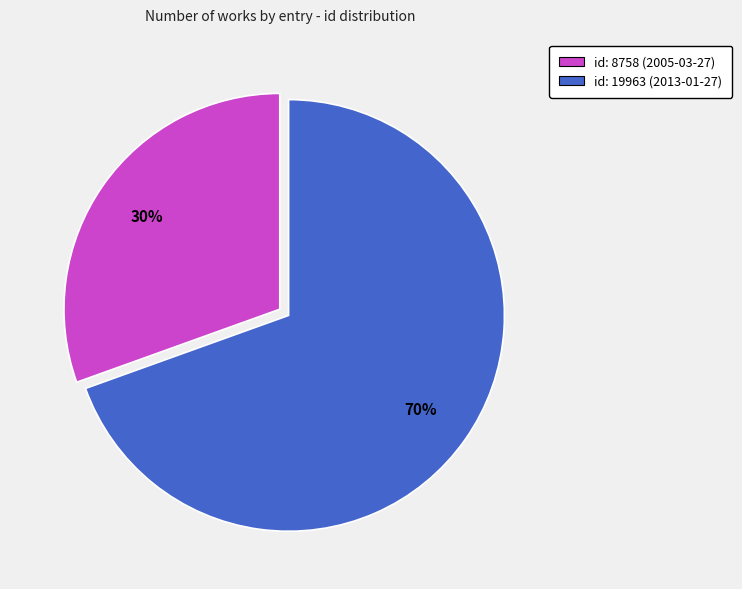

Combined, do id: 8758 (2005-03-27) and id: 19963 (2013-01-27) account for over 50%?

Yes